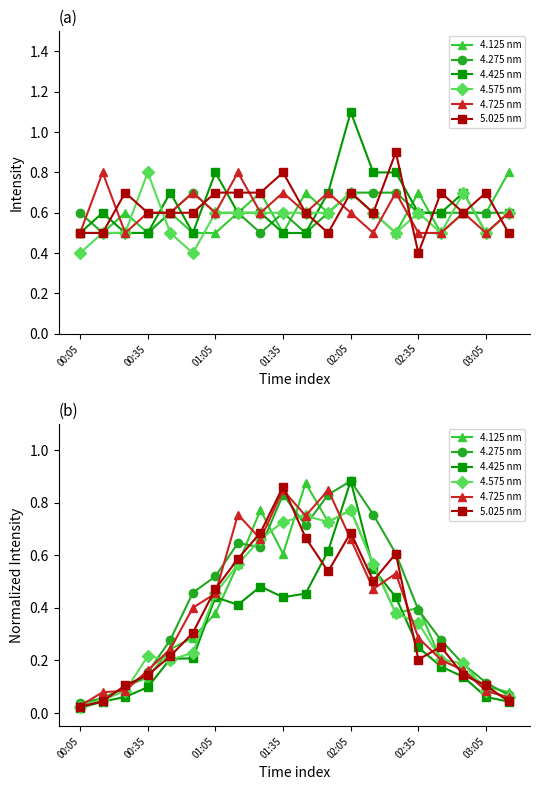

What is the value of the 4.725 nm point at the 5th from the left?

0.2